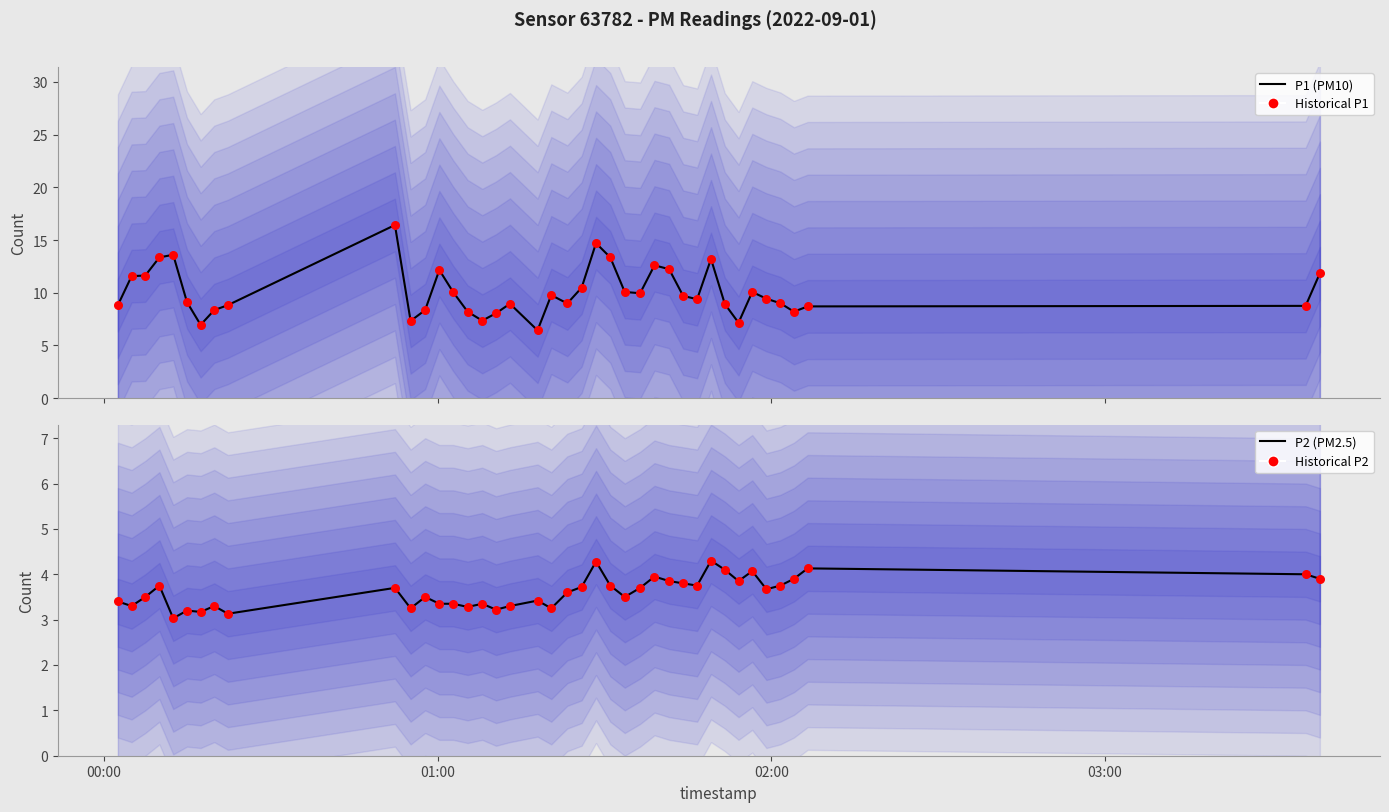

What are all the series names shown in the legend?

P1 (PM10), Historical P1, P2 (PM2.5), Historical P2